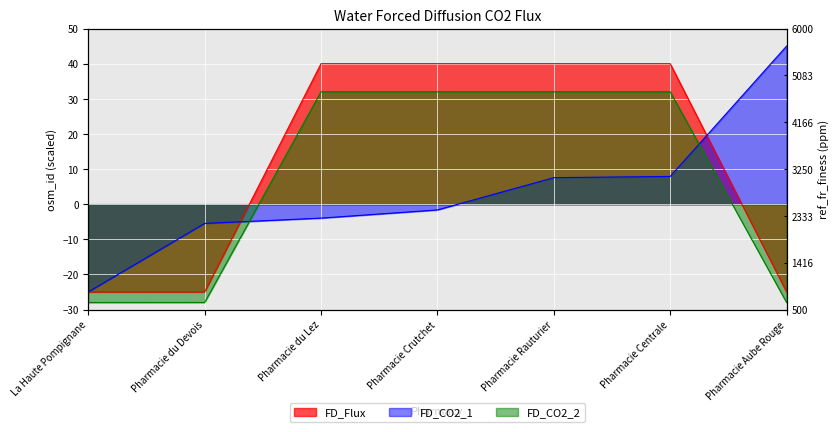

How many lines are shown in the chart?

3